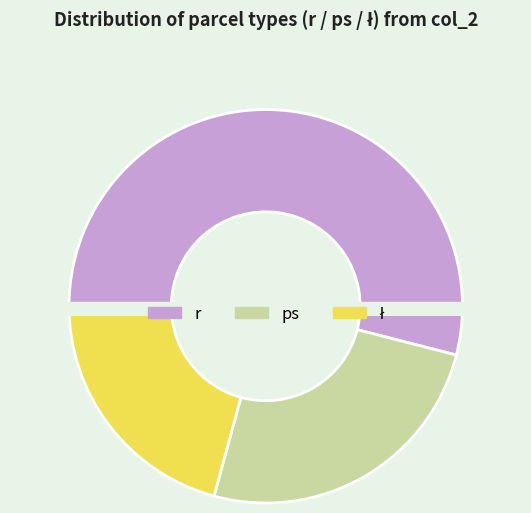

Is there any slice that represents more than half of the pie?

No